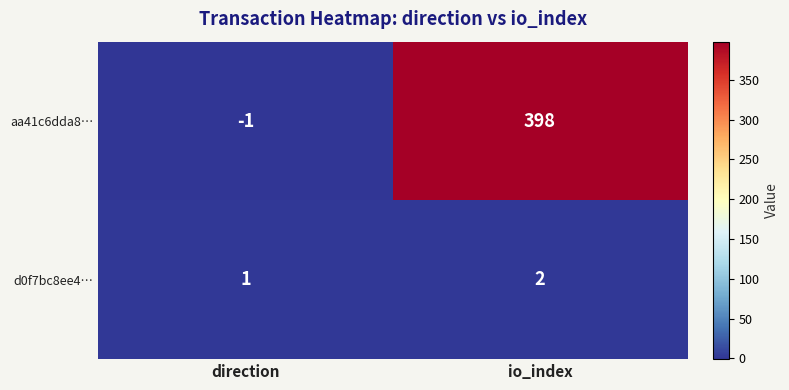

Read the aa41c6dda8… value at io_index.

398